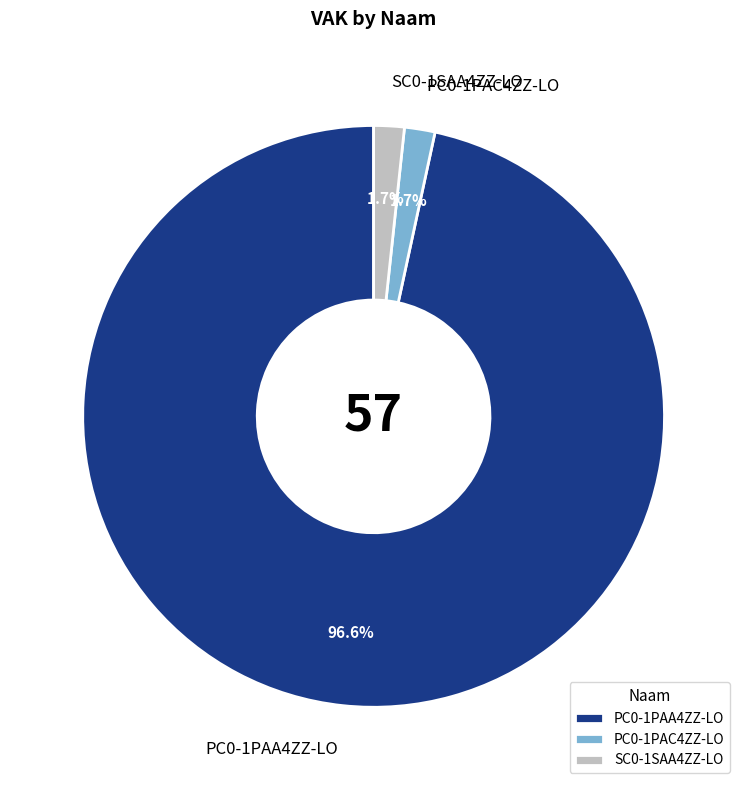

To the nearest percent, what is the average slice percentage?

33%